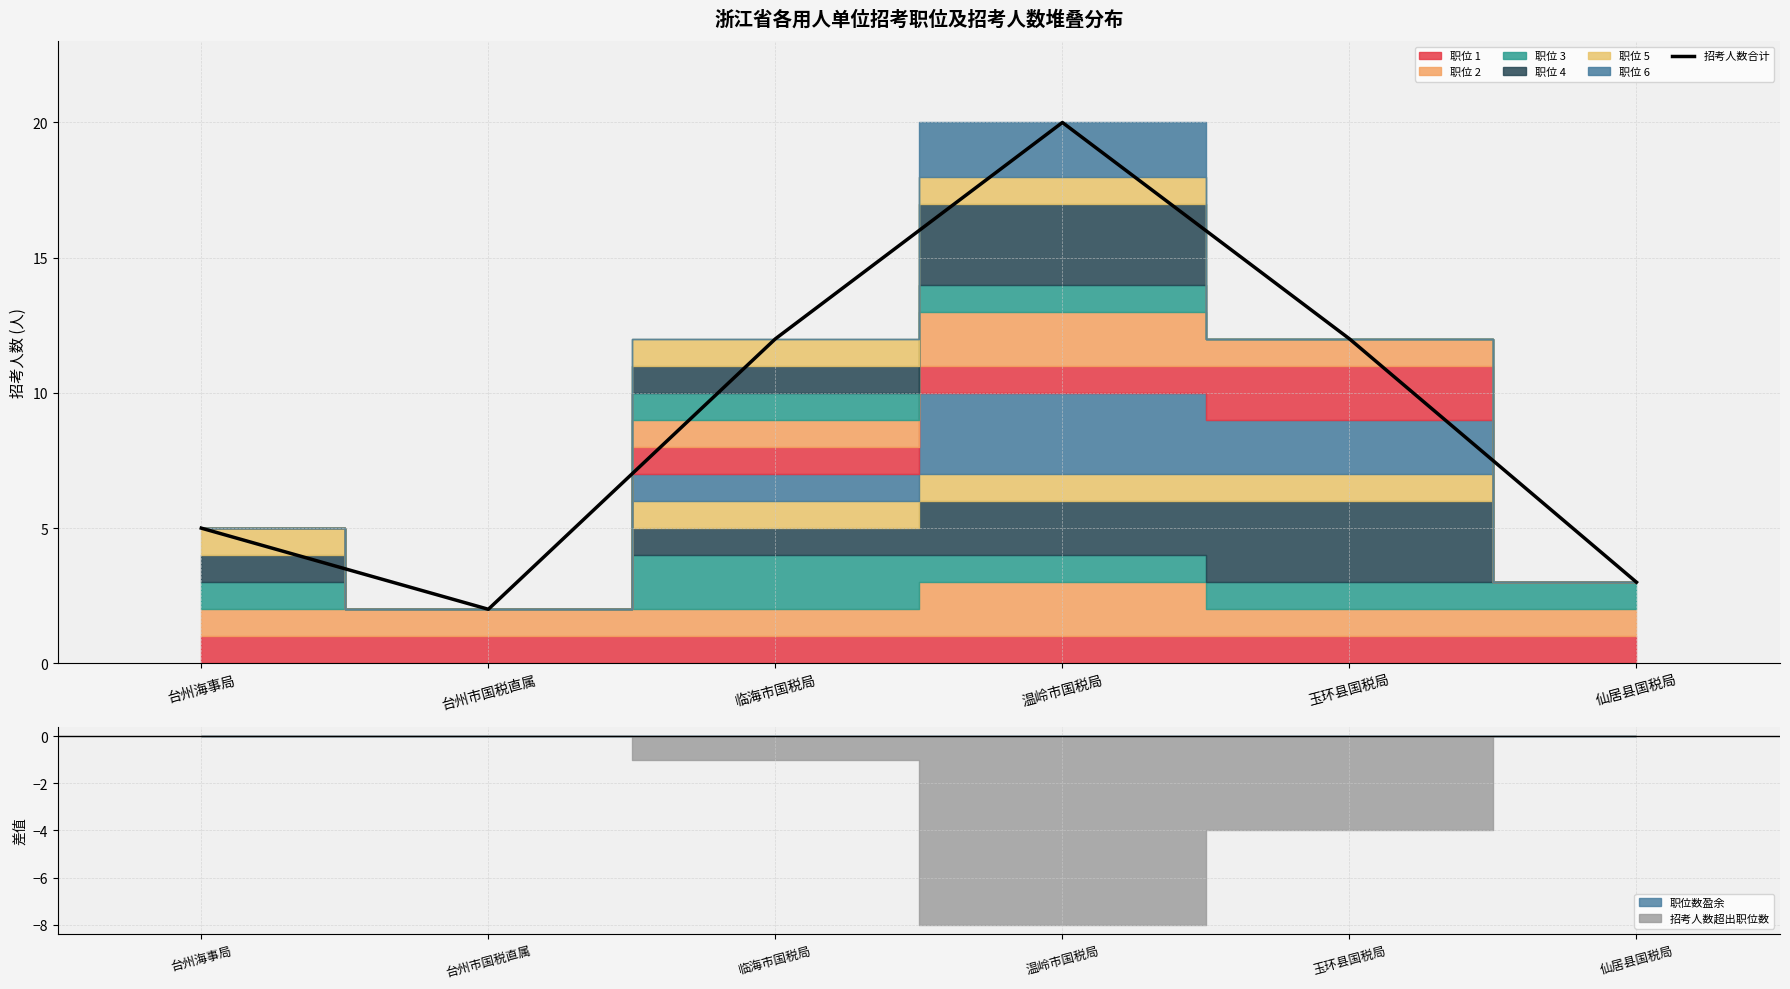

Reading left to right, transcribe all the data shown in this chart.

台州海事局=5	台州市国税直属=2	临海市国税局=12	温岭市国税局=20	玉环县国税局=12	仙居县国税局=3